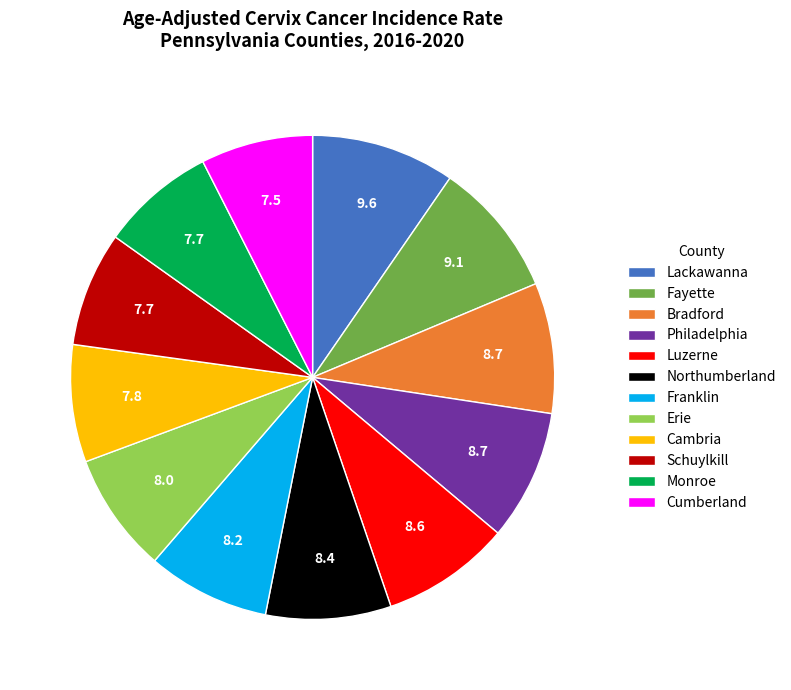

Combined, do Cumberland and Philadelphia account for over 50%?

No